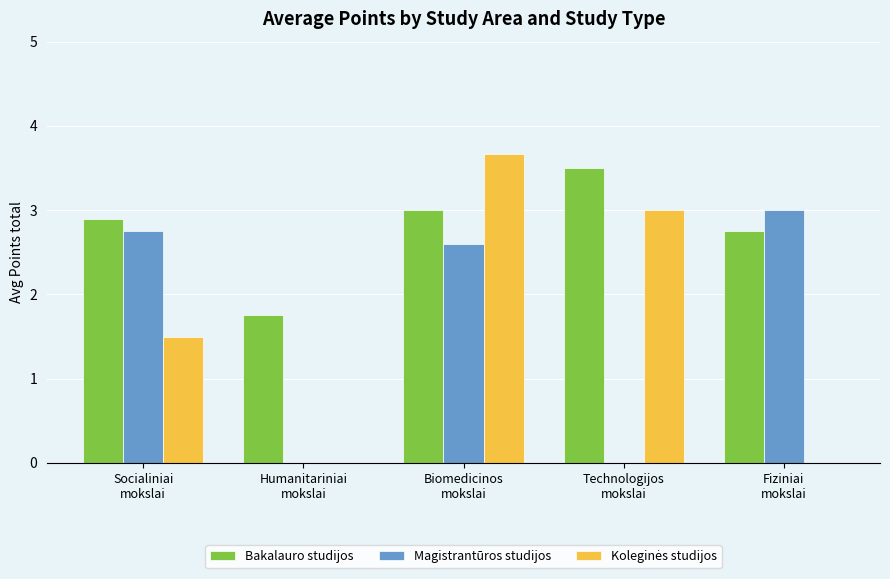

Which series has the largest total across all categories?

Bakalauro studijos